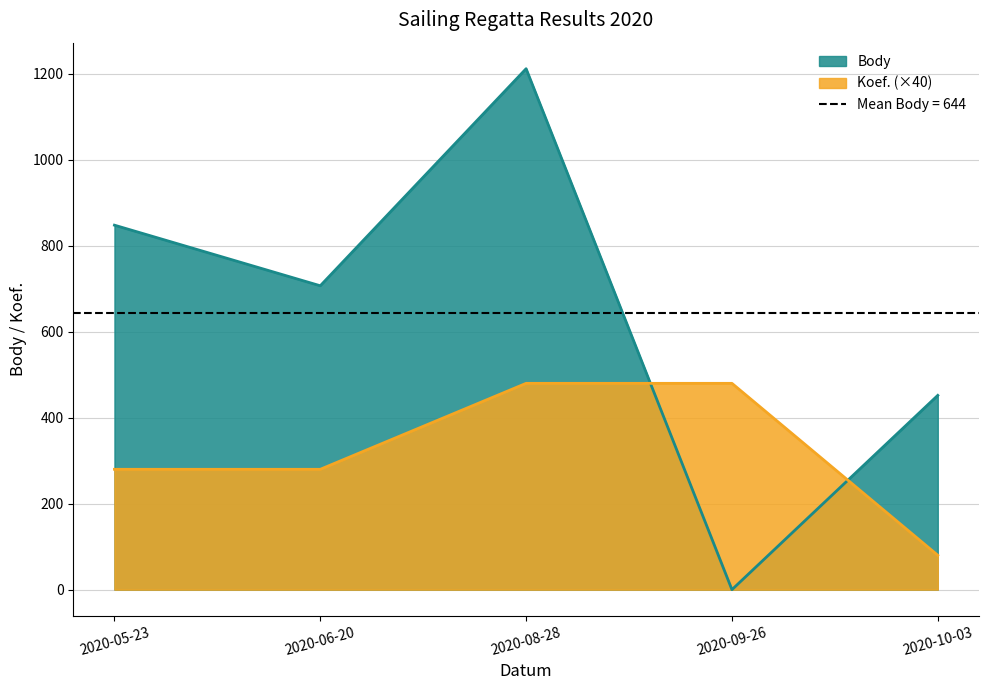

At which category does the chart reach its peak across all series?

2020-08-28